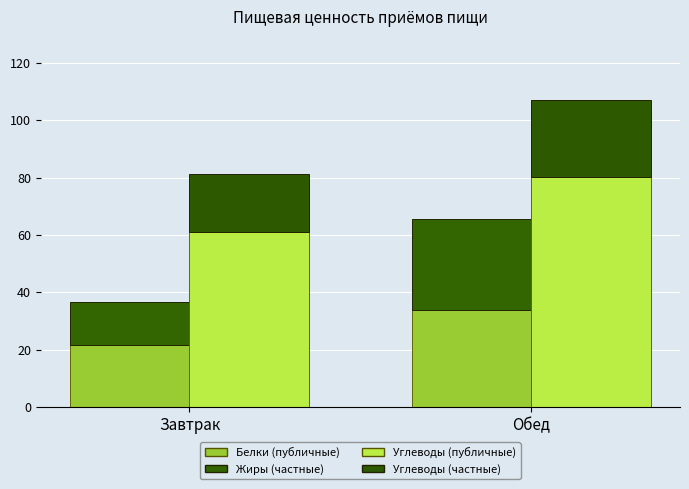

How many series are shown in this chart?

4